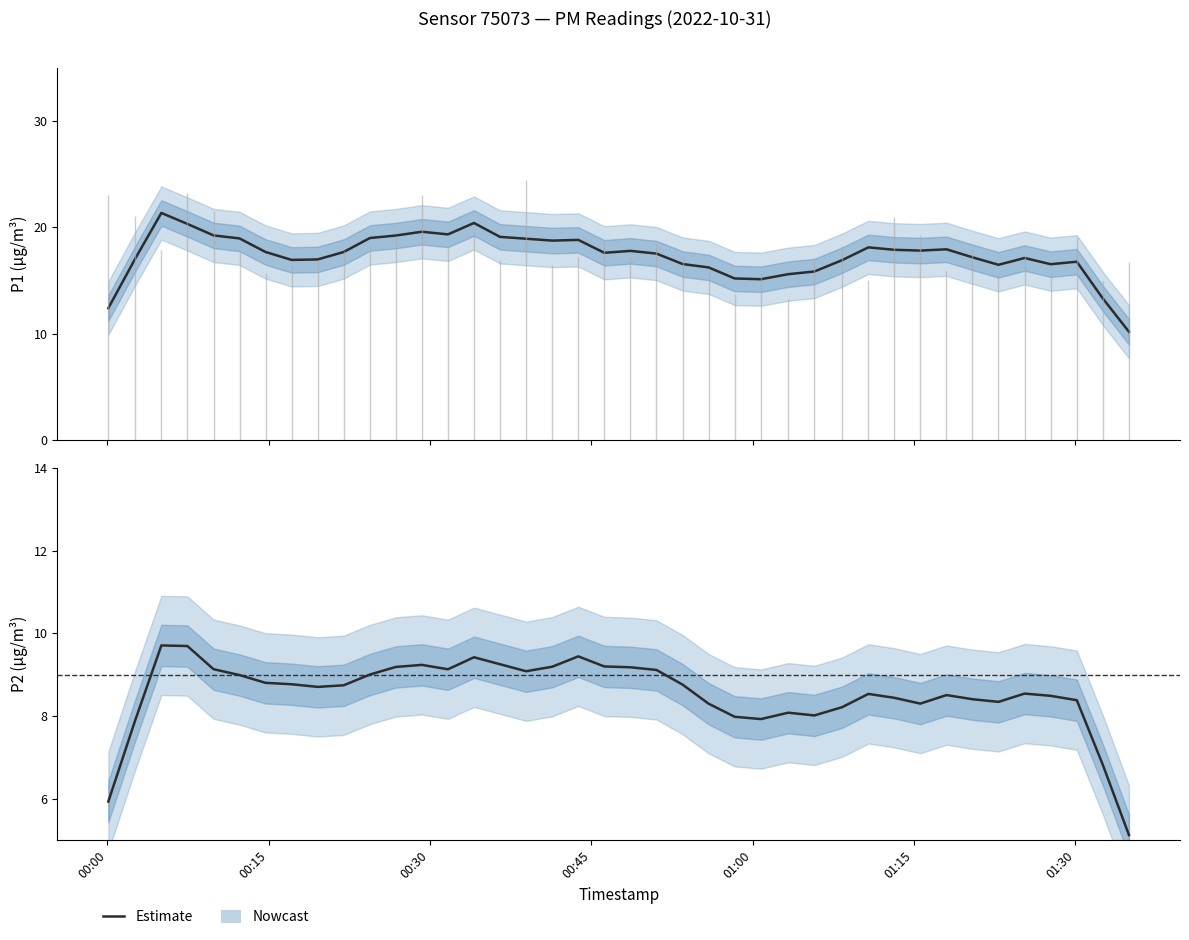

True or false: P1 (PM10) has a value of 30.2 at 21.

False